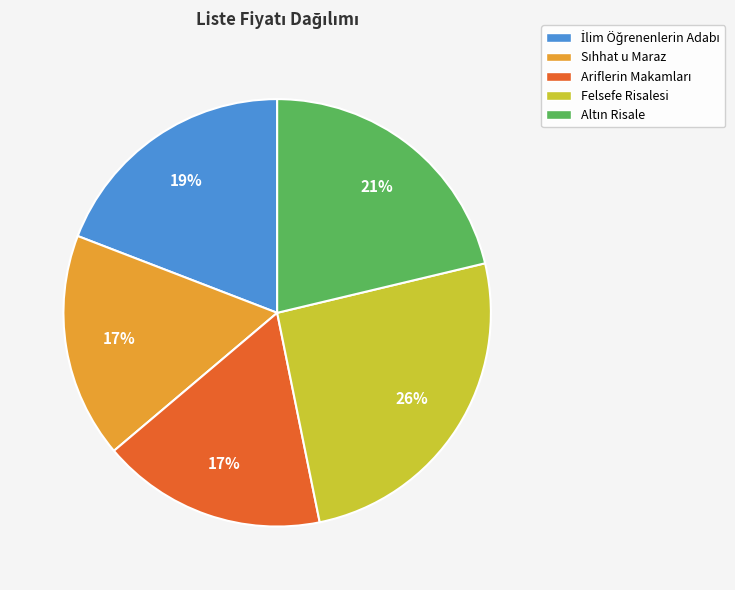

Does any single category account for the majority?

No